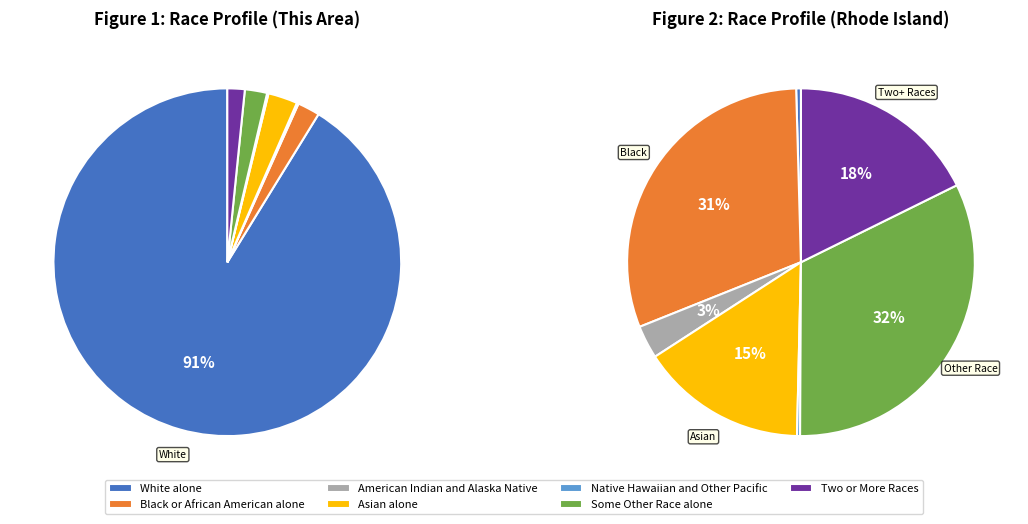

Which has a higher value, Some Other Race alone or Native Hawaiian and Other Pacific?

Some Other Race alone